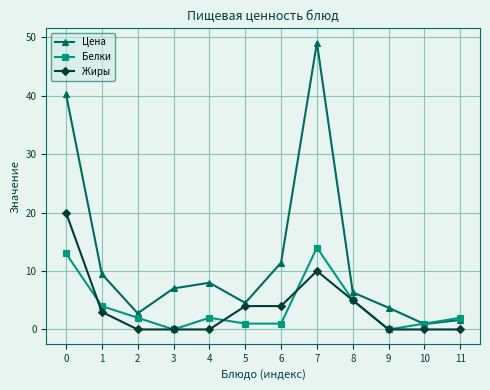

List the series in order of their peak value, highest first.

Цена, Жиры, Белки